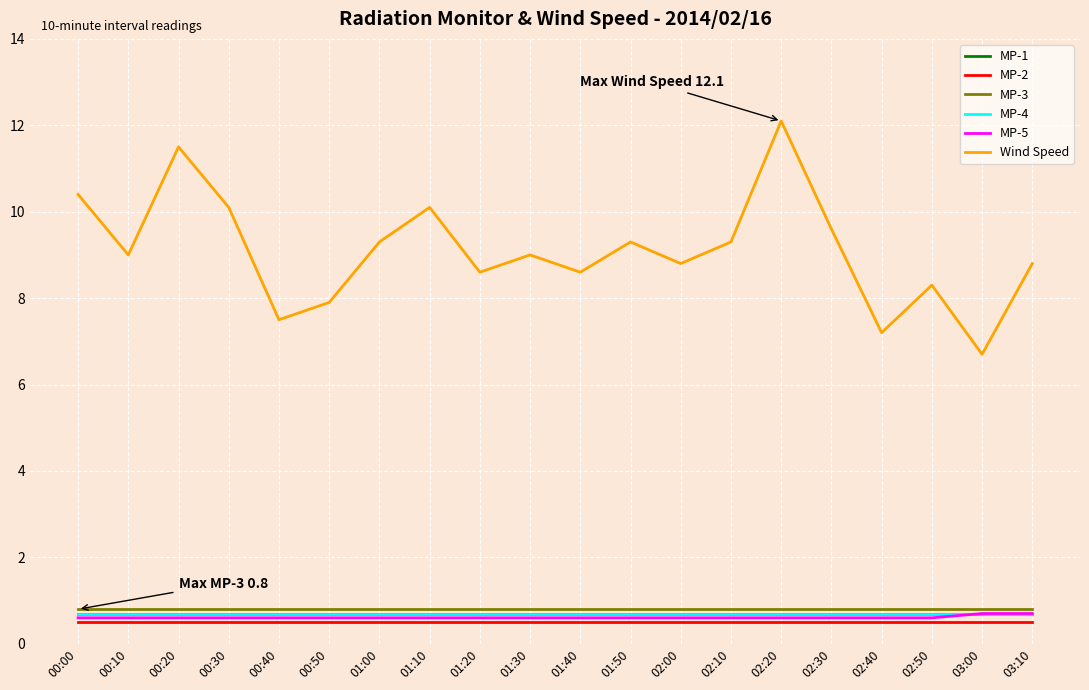

Is this an area chart (filled region under the line)?

No